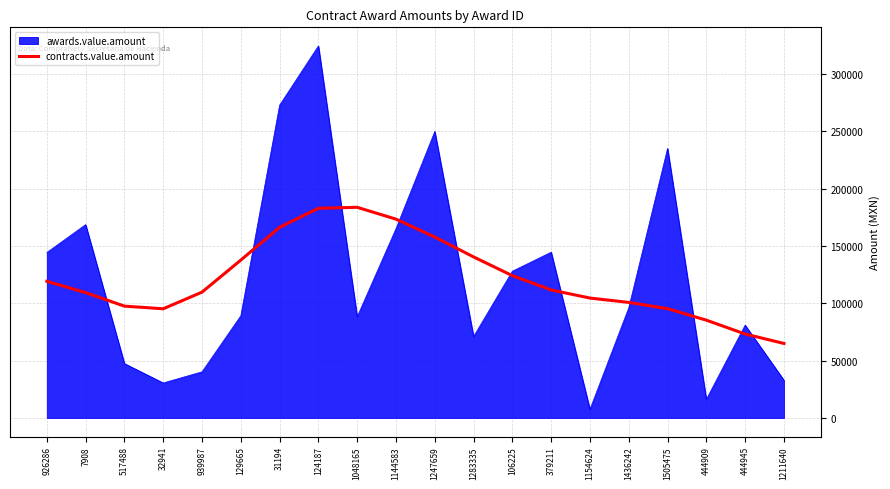

Rank the series at 926286 from highest to lowest value.

awards.value.amount, contracts.value.amount